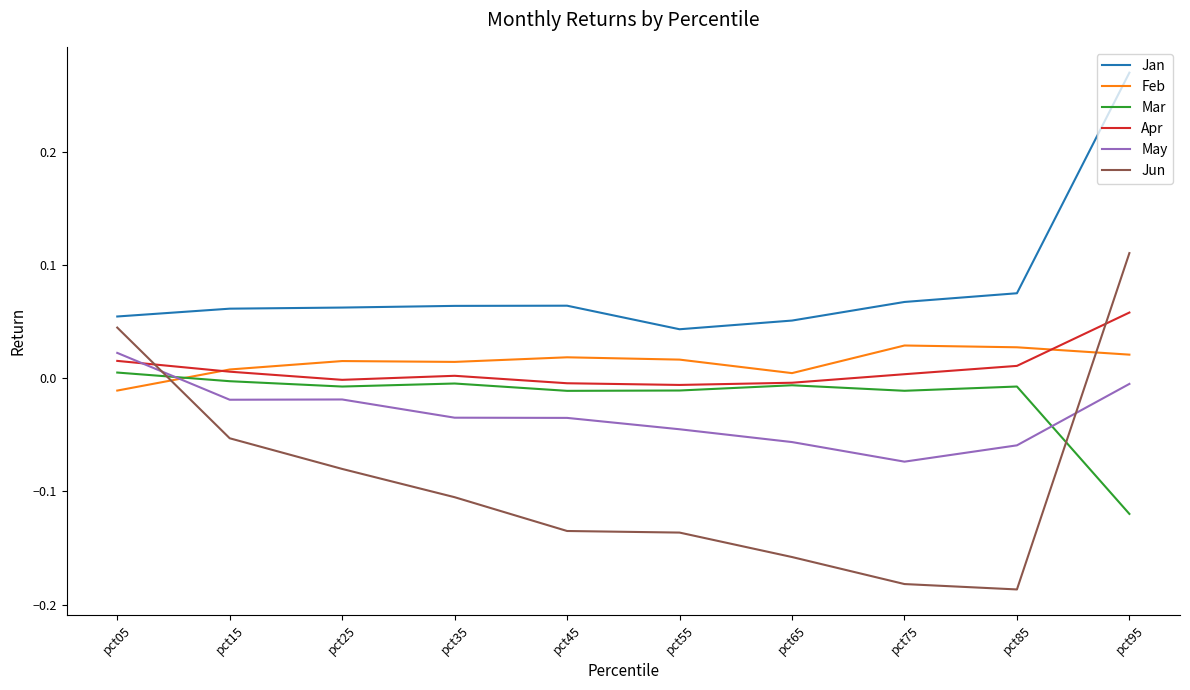

What are all the series names shown in the legend?

Jan, Feb, Mar, Apr, May, Jun